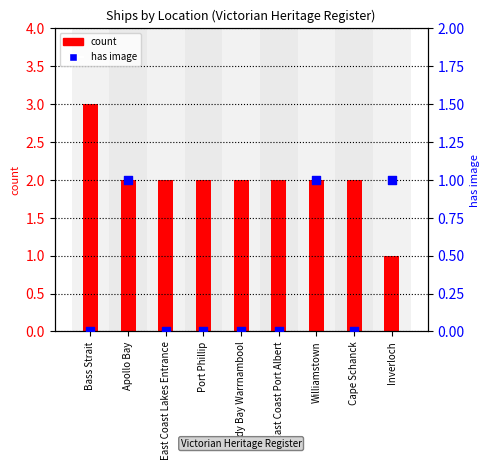

What is the total value across all series at East Coast Port Albert?

2